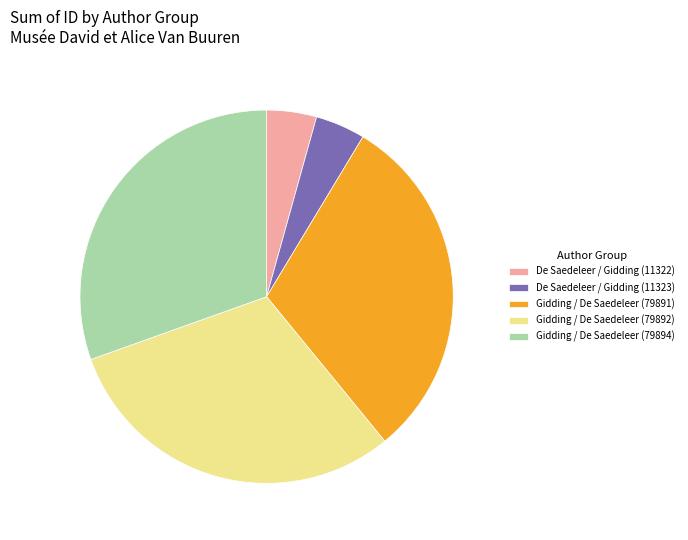

Do De Saedeleer / Gidding (11322) and De Saedeleer / Gidding (11323) together represent more than half of the pie?

No